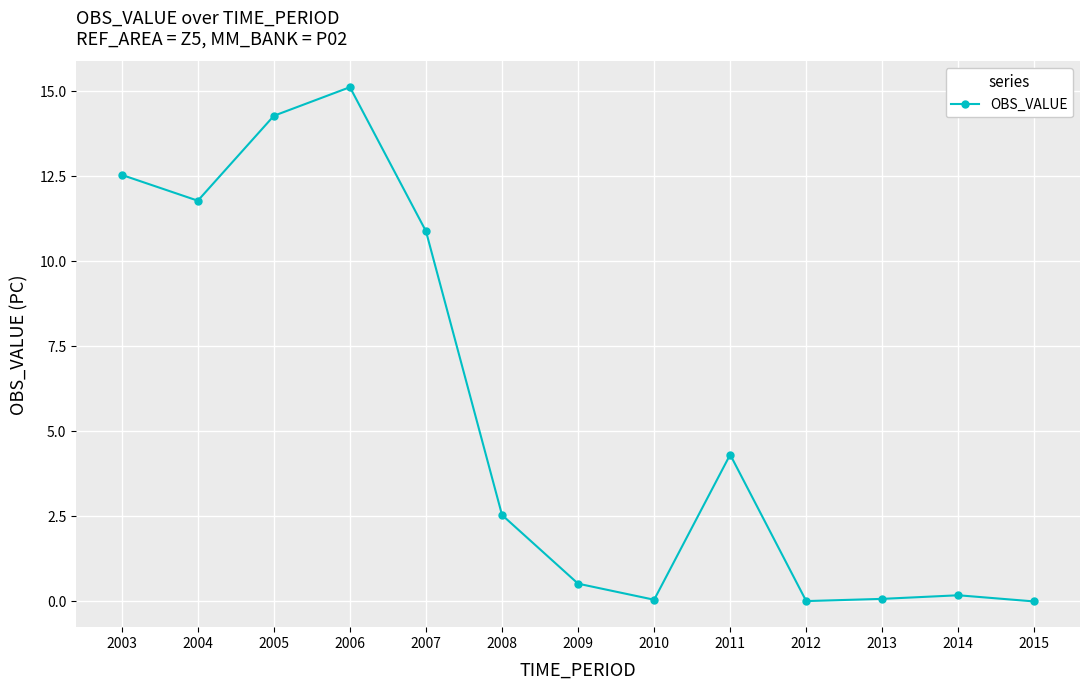

Which has a higher value, 2004 or 2010?

2004